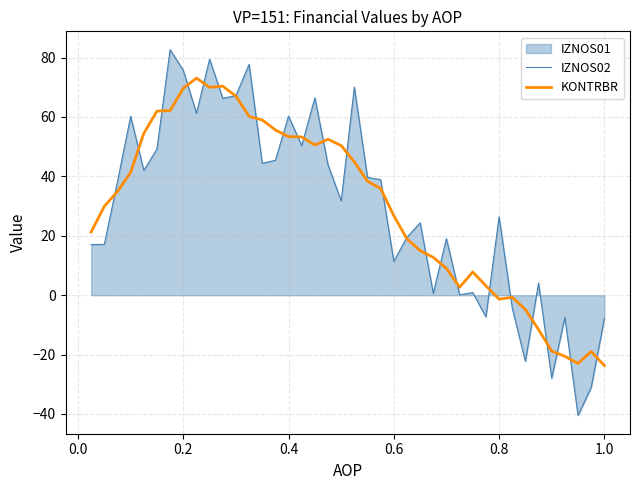

What is the highest value of the IZNOS02 series?

82.7